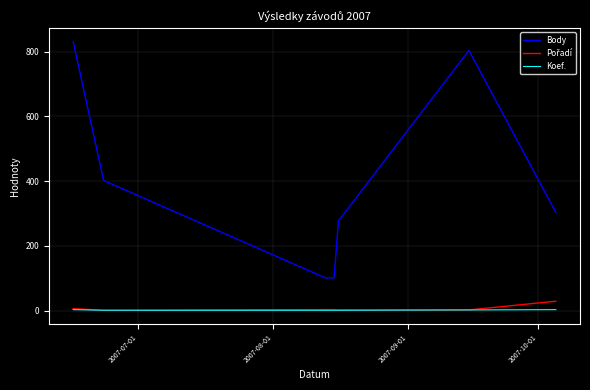

What is the maximum value for Body?

831